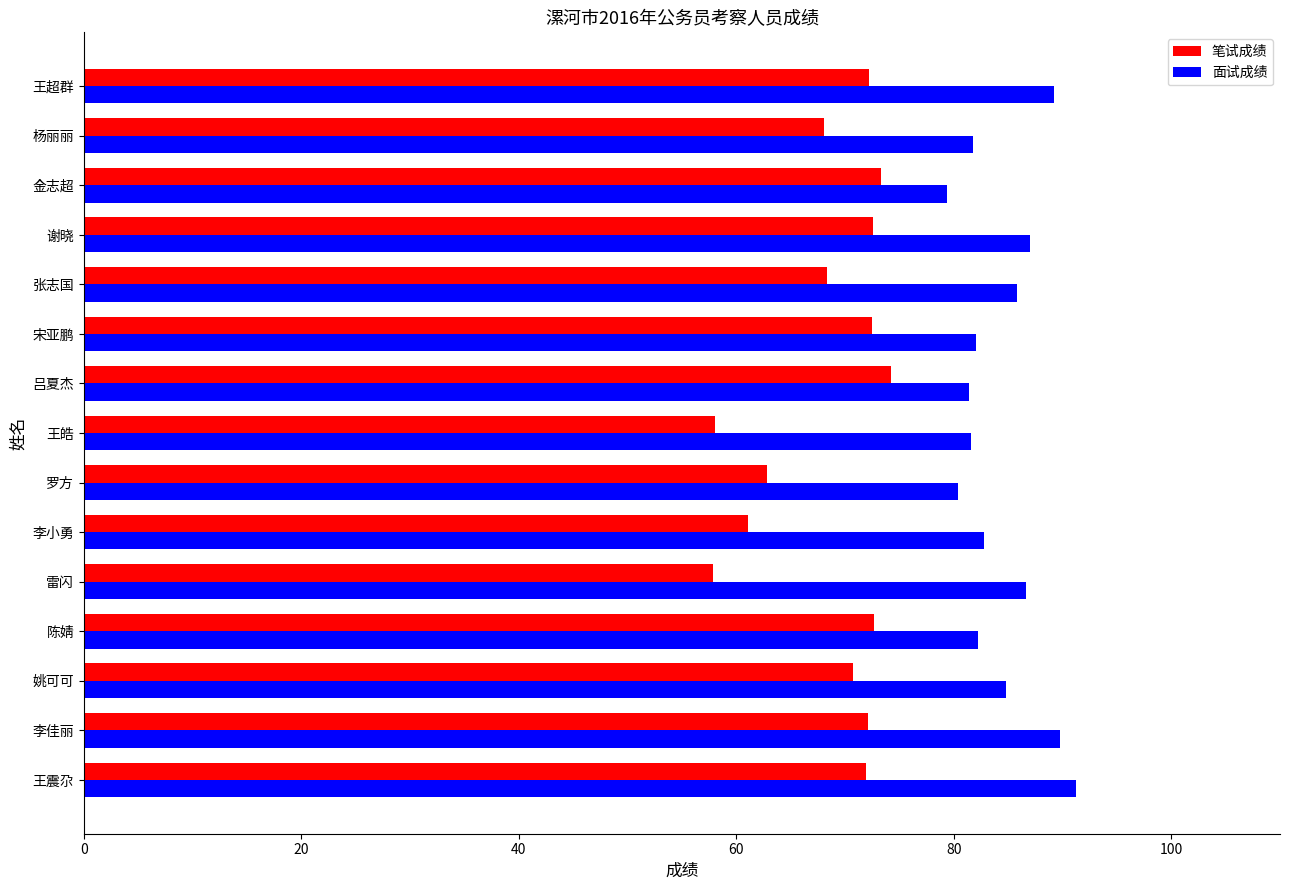

What is the maximum value shown in the chart?

91.2